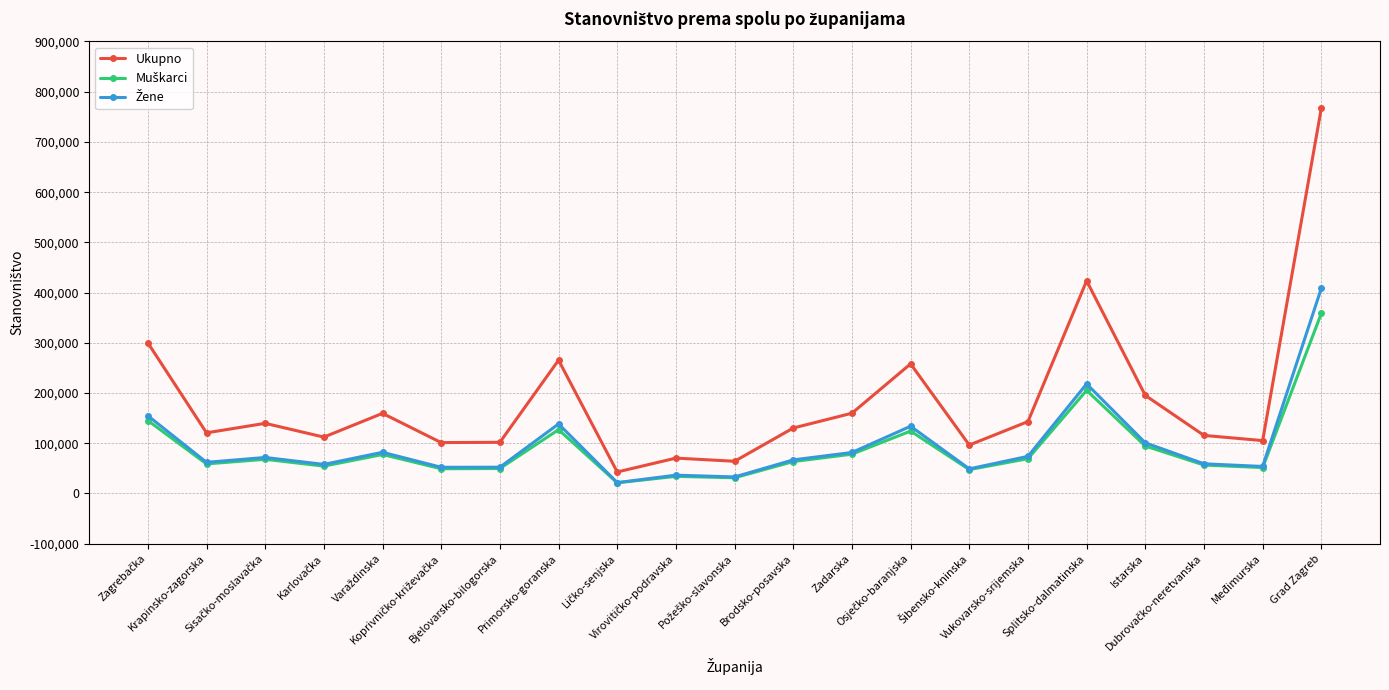

Which series has the widest spread of values?

Ukupno